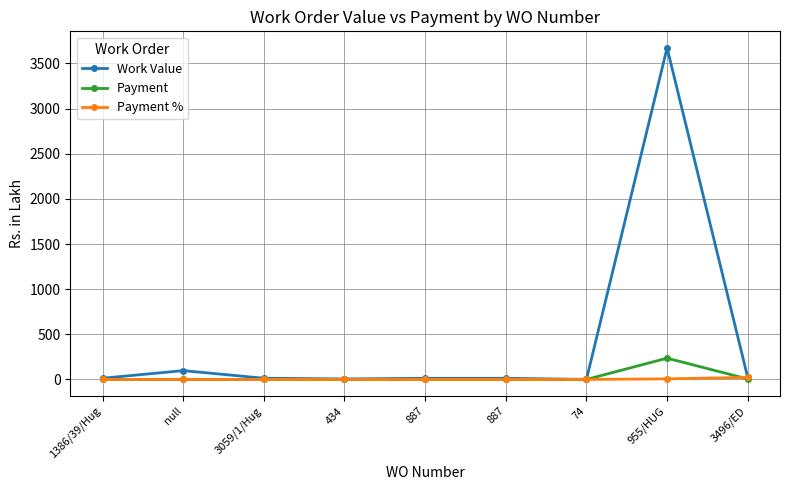

What are all the series names shown in the legend?

Work Value, Payment, Payment %